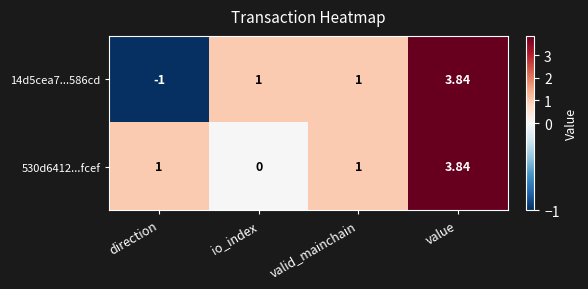

At which label does 530d6412...fcef reach its peak?

value